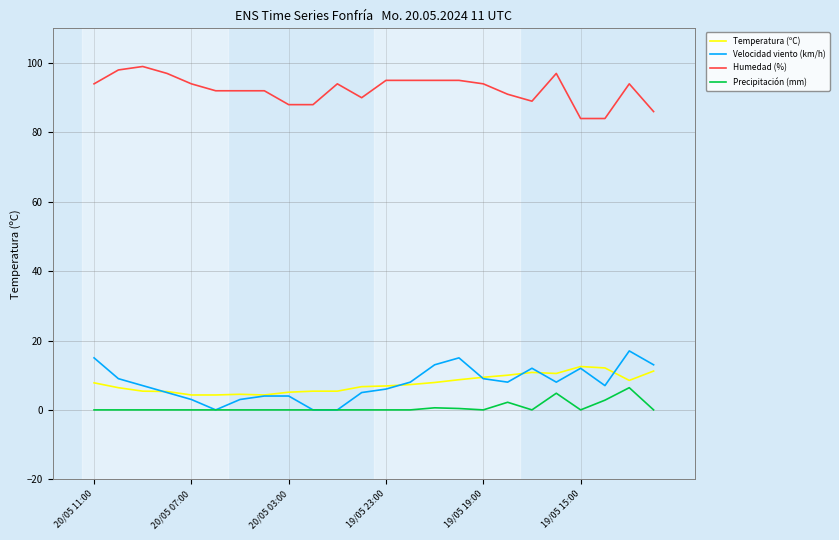

True or false: Precipitación (mm) and Humedad (%) cross at least once.

False